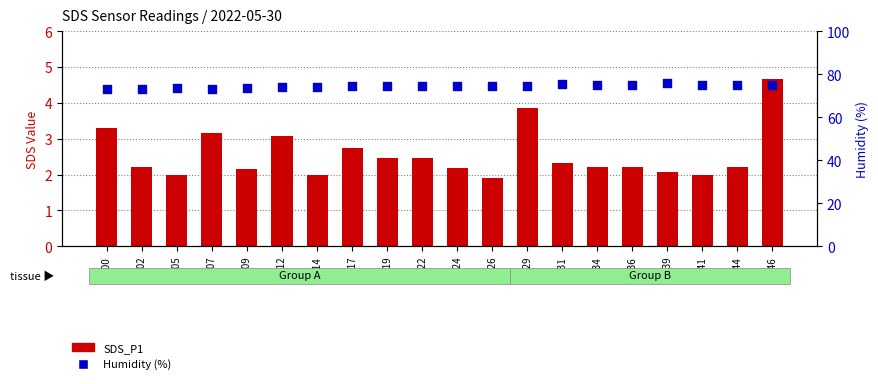

Which series has the largest total across all categories?

Humidity (%)